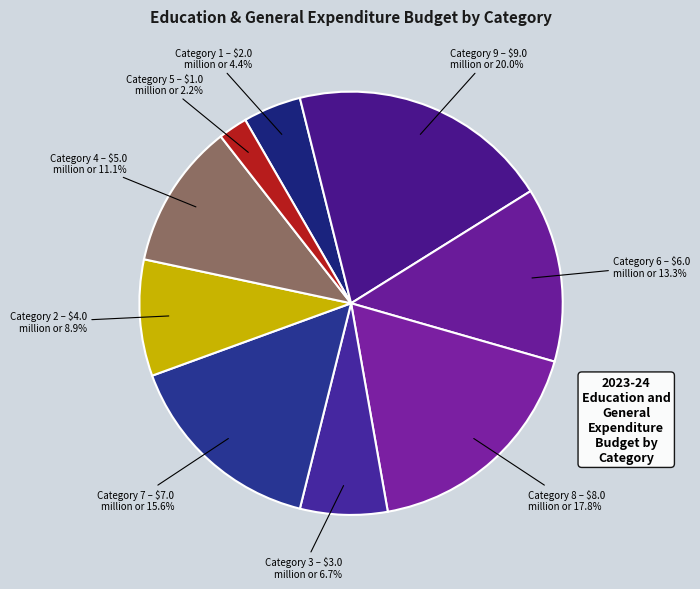

Does any single category account for the majority?

No